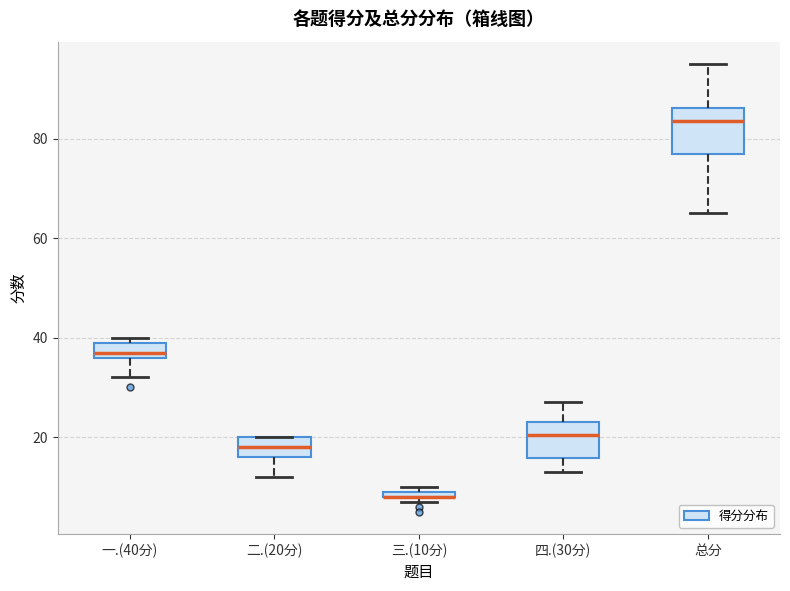

Where does the median line of the box for 一.(40分) sit on the y-axis? The values are not printed on the chart, so give them approximately, as read against the axis.

38